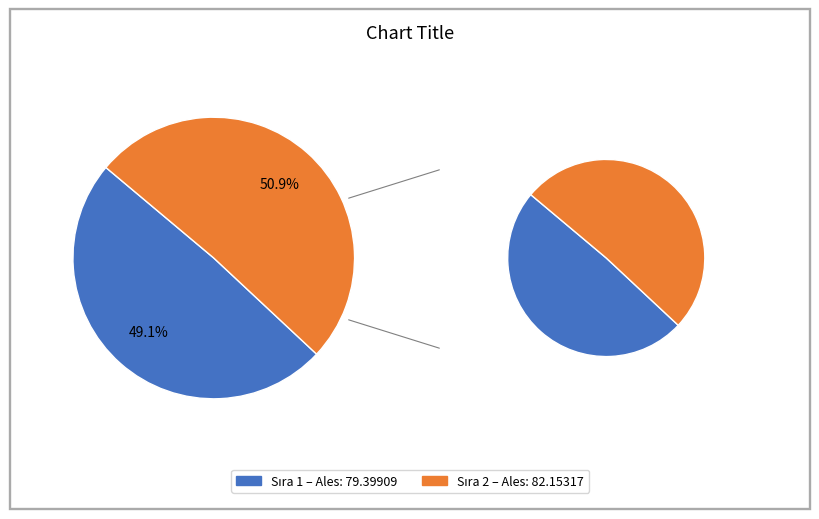

What percentage is the 2 slice, to the nearest percent?

51%